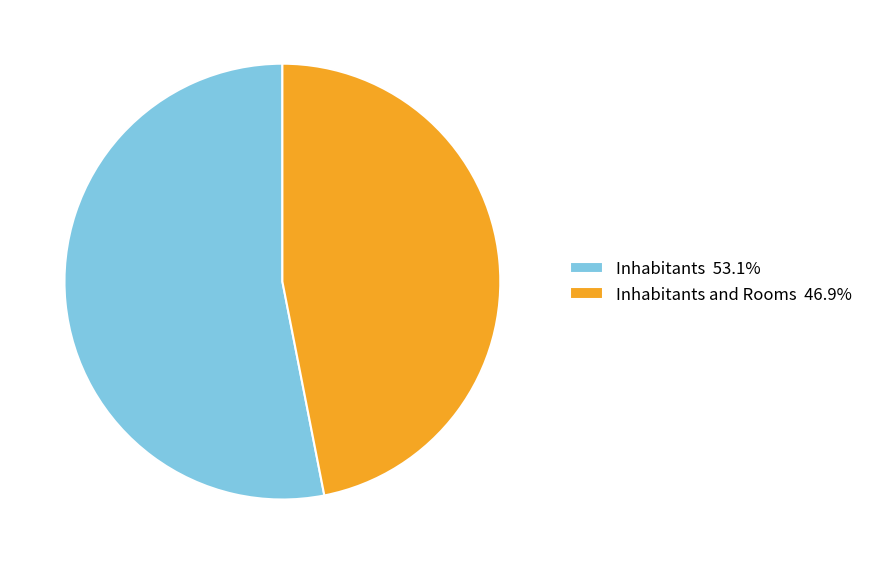

Combined, do Inhabitants 53.1% and Inhabitants and Rooms 46.9% account for over 50%?

Yes